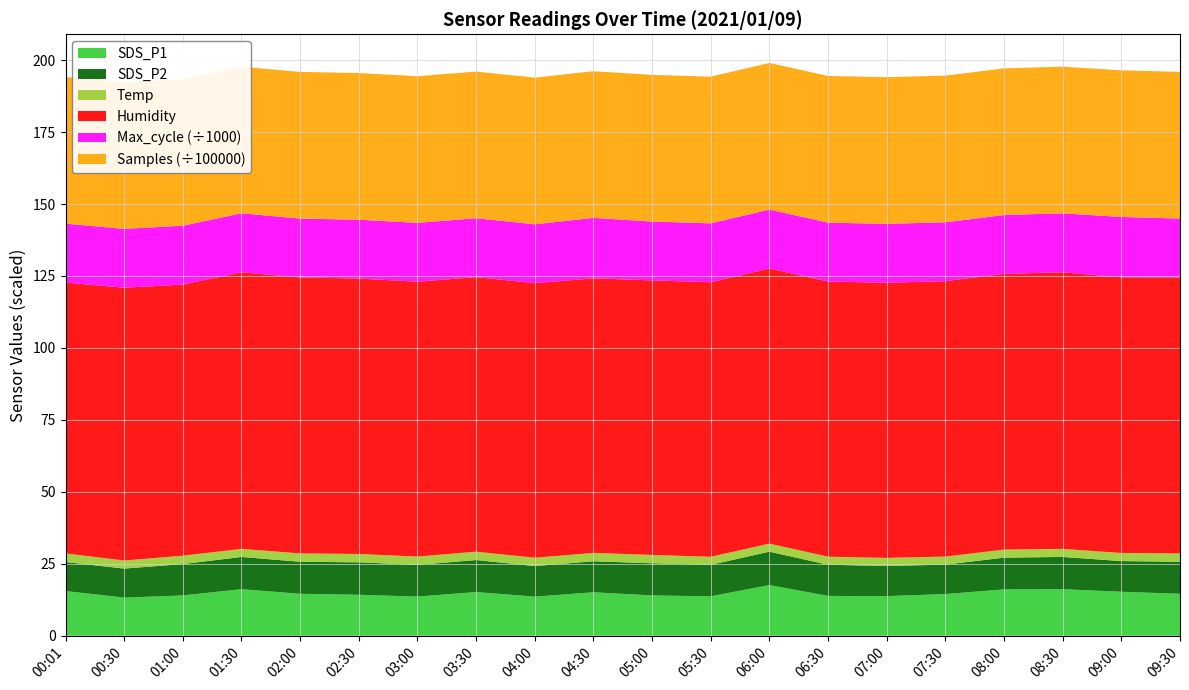

Reading left to right, list all the values displayed in this chart.

SDS_P1: 15.5	13.2	14.0	16.2	14.6	14.2	13.6	15.2	13.6	15.1	14.0	13.7	17.6	13.8	13.8	14.5	16.1	16.2	15.3	14.6
SDS_P2: 10.1	10.1	10.9	11.2	11.1	11.3	11.0	11.1	10.6	10.8	11.2	10.9	11.6	10.8	10.5	10.2	11.0	11.2	10.7	11.1
Temp: 3.0	2.8	2.9	2.8	2.9	2.9	2.9	2.9	2.9	2.9	2.9	2.8	2.8	2.8	2.8	2.8	2.8	2.8	2.8	2.9
Humidity: 94.1	94.8	94.2	96.1	95.9	95.7	95.5	95.4	95.4	95.4	95.4	95.4	95.6	95.6	95.6	95.7	95.8	96.1	95.8	95.9
Max_cycle: 20478.0	20435.0	20463.0	20501.0	20438.0	20443.0	20447.0	20459.0	20445.0	21014.0	20446.0	20451.0	20455.0	20462.0	20469.0	20454.0	20443.0	20501.0	20968.0	20438.0
Samples: 5093346.0	5092861.0	5093052.0	5096026.0	5096067.0	5095984.0	5096612.0	5096300.0	5096550.0	5096066.0	5096485.0	5096451.0	5096393.0	5096243.0	5096298.0	5096255.0	5095932.0	5096026.0	5095792.0	5096067.0